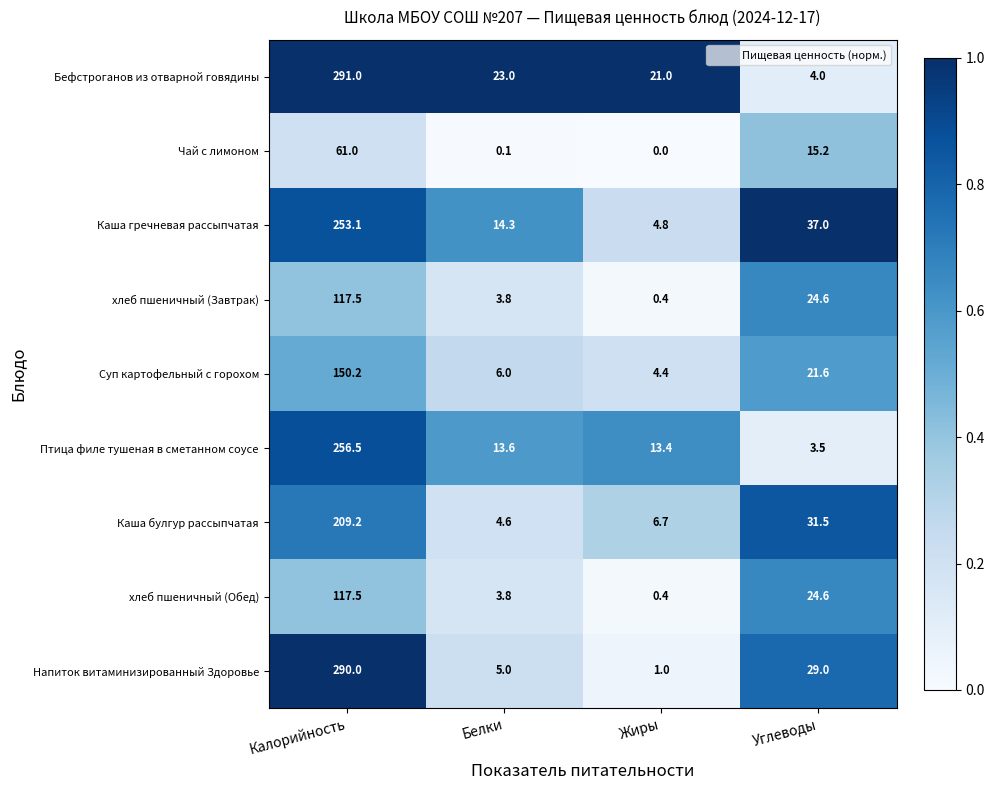

List the labels in order of Птица филе тушеная в сметанном соусе value, smallest first.

Углеводы, Жиры, Белки, Калорийность